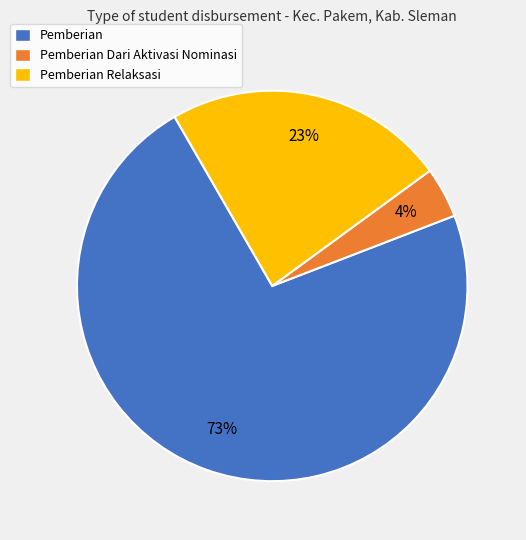

Does any single category account for the majority?

Yes